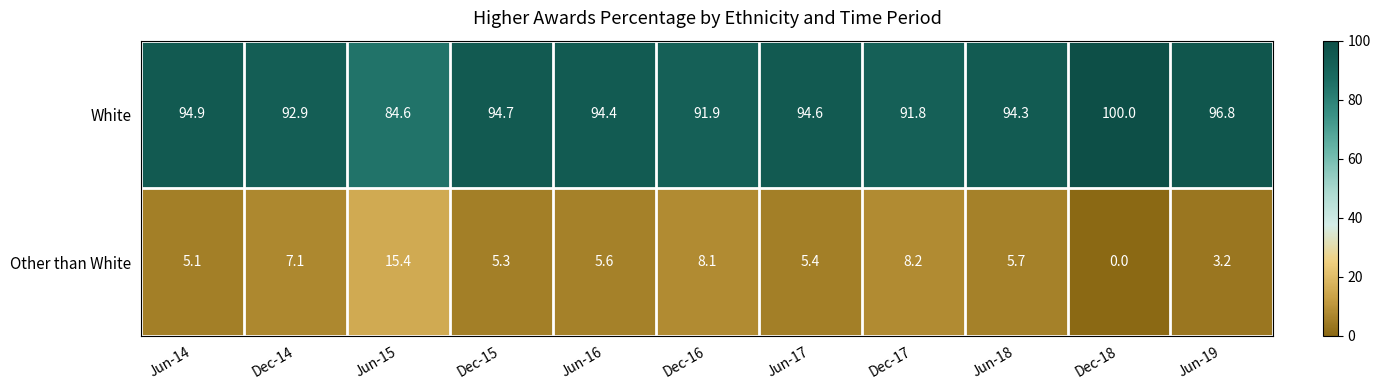

What is the average value of the Other than White series?

6.3